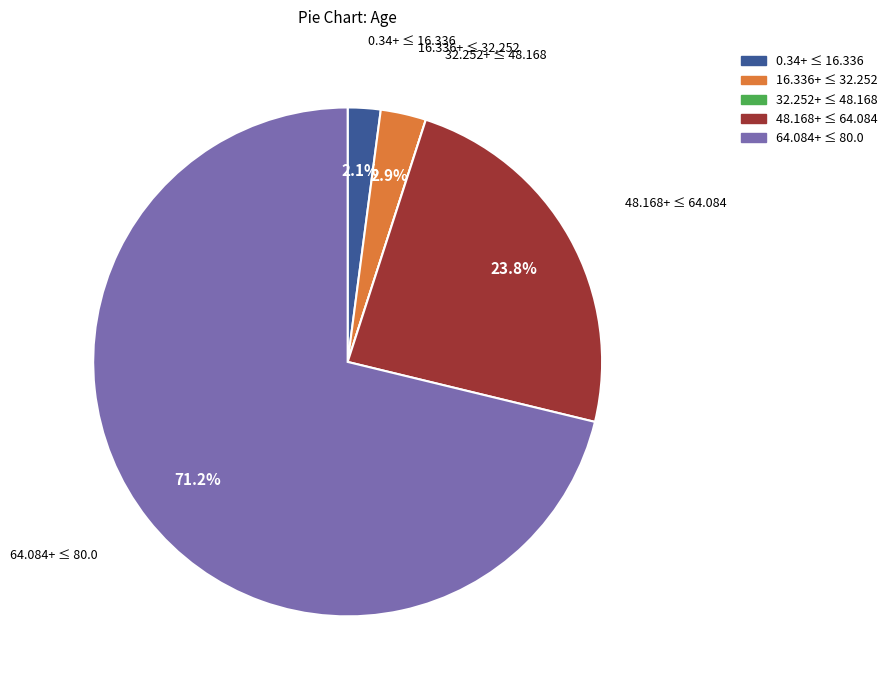

Is there a majority slice in this chart?

Yes